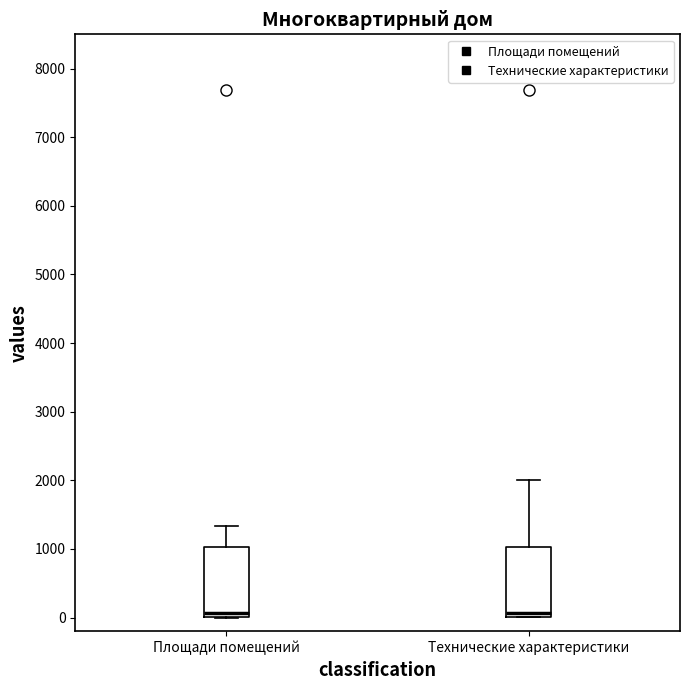

Reading left to right, transcribe this box plot: for each box, give where its median line is, the range the box spans, and where its two whiskers end, as read against the y-axis. The values are not printed on the chart, so give them approximately, as read against the axis.

Площади помещений: median 100, box 0 to 1000, whiskers 0 to 1300
Технические характеристики: median 100, box 0 to 1000, whiskers 0 to 2000